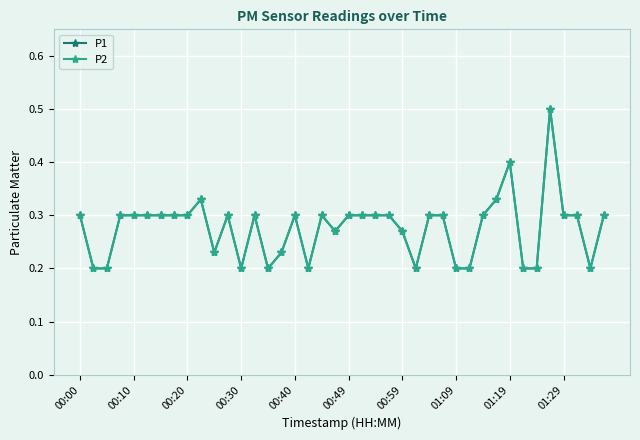

True or false: P2 has more than 0 interior local peaks.

True